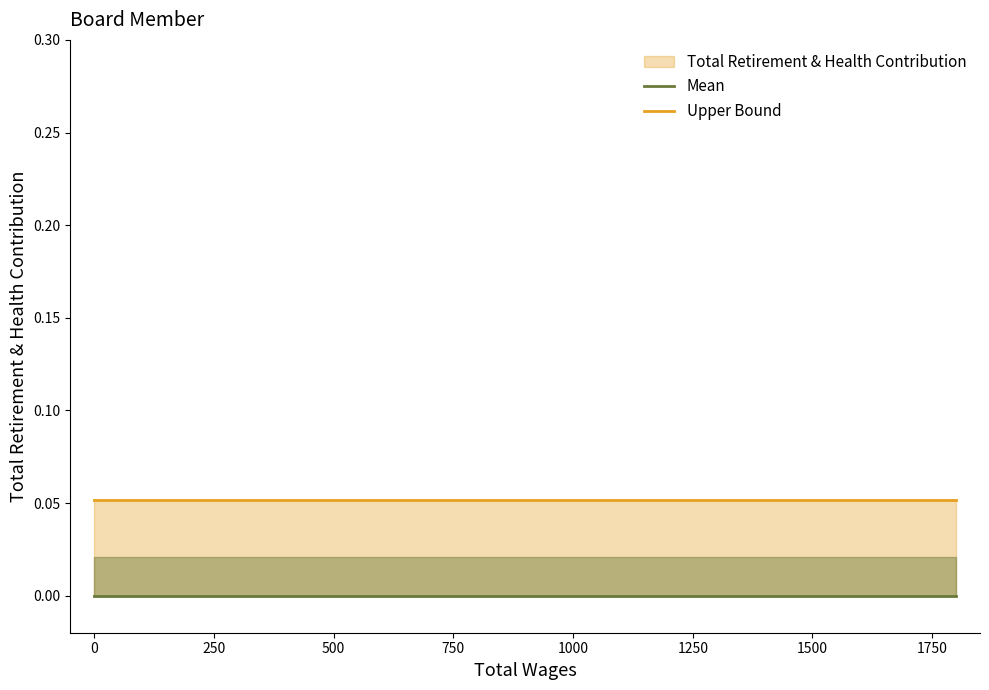

What is the label of the 3rd point from the left?

250